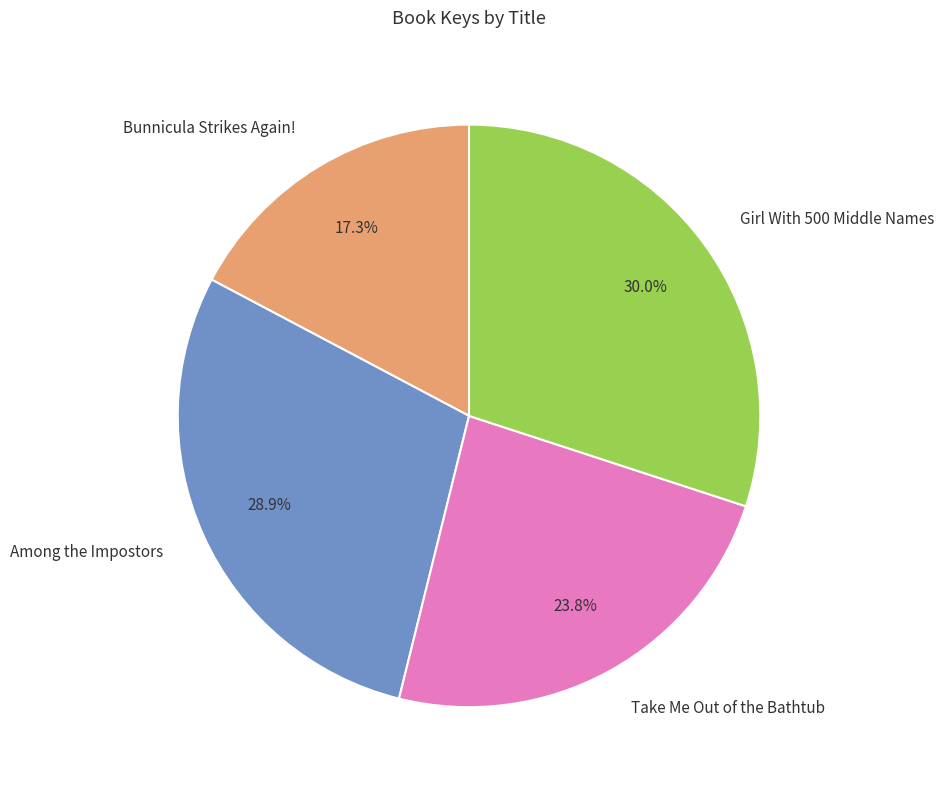

Which has a higher value, Bunnicula Strikes Again! or Take Me Out of the Bathtub?

Take Me Out of the Bathtub